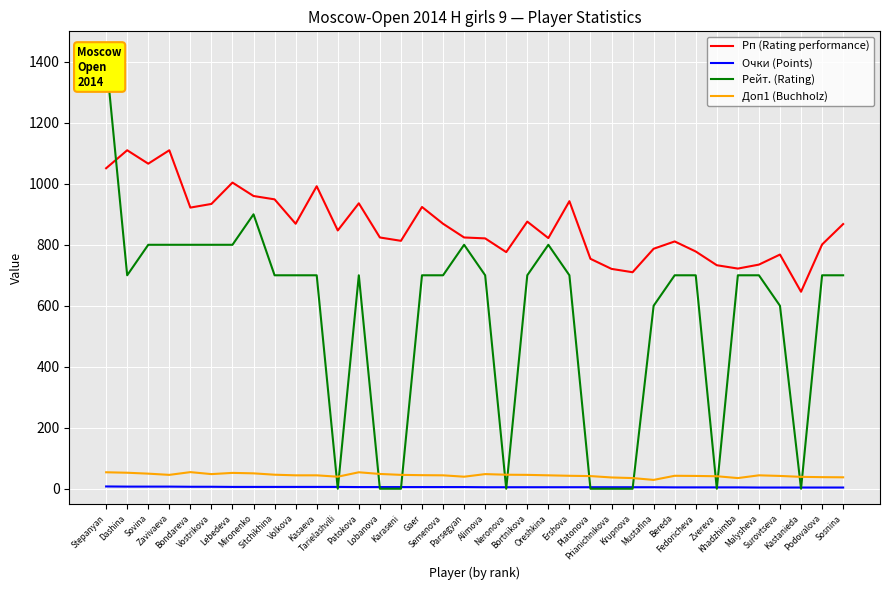

What is the label of the 35th point from the right?

Dashina